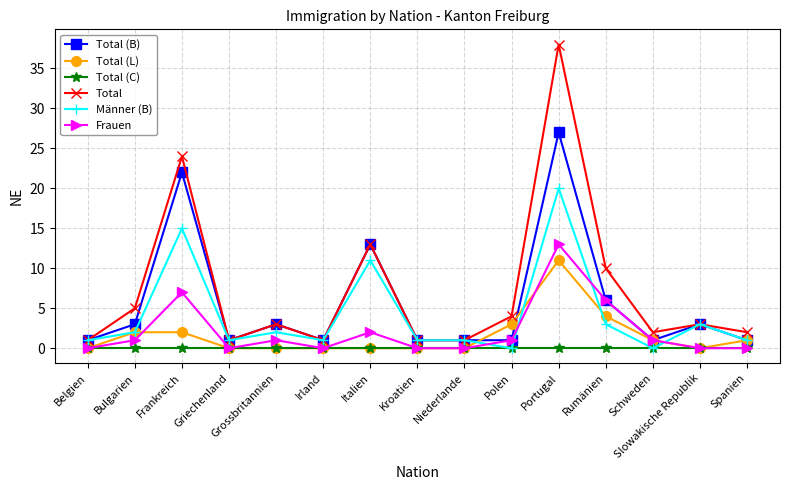

What is the average value of the Total (B) series?

6